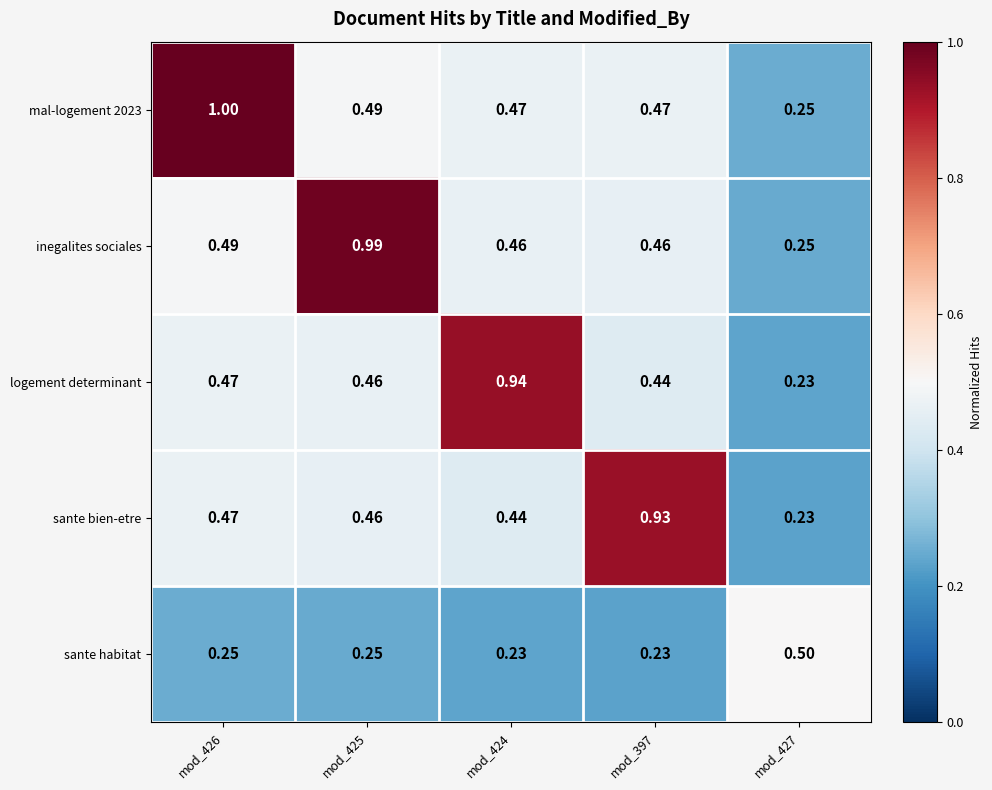

Which series changed the most between mod_425 and mod_424?

inegalites sociales